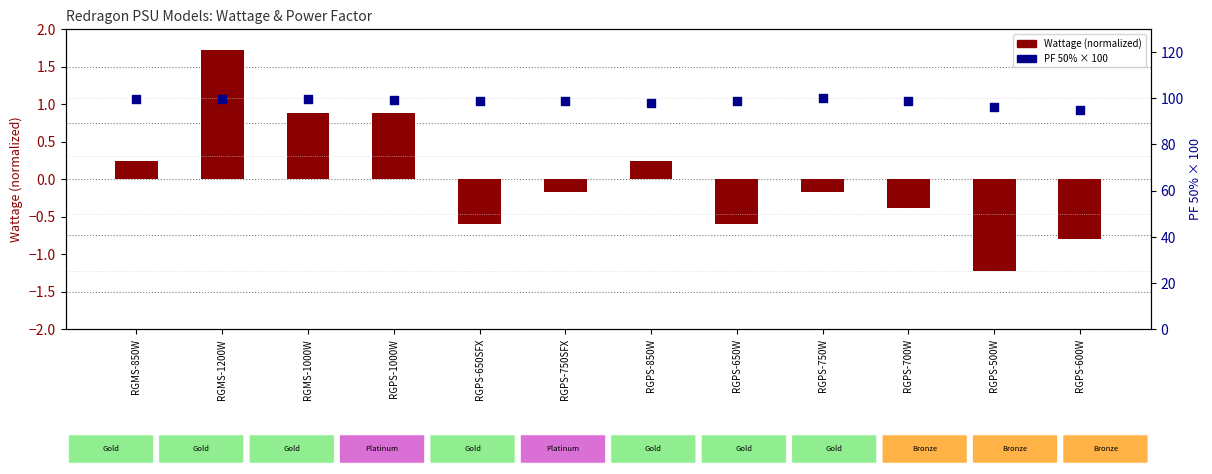

Is the value of Wattage (normalized) at RGMS-850W greater than the value of PF 50% (×100) at RGPS-500W?

No